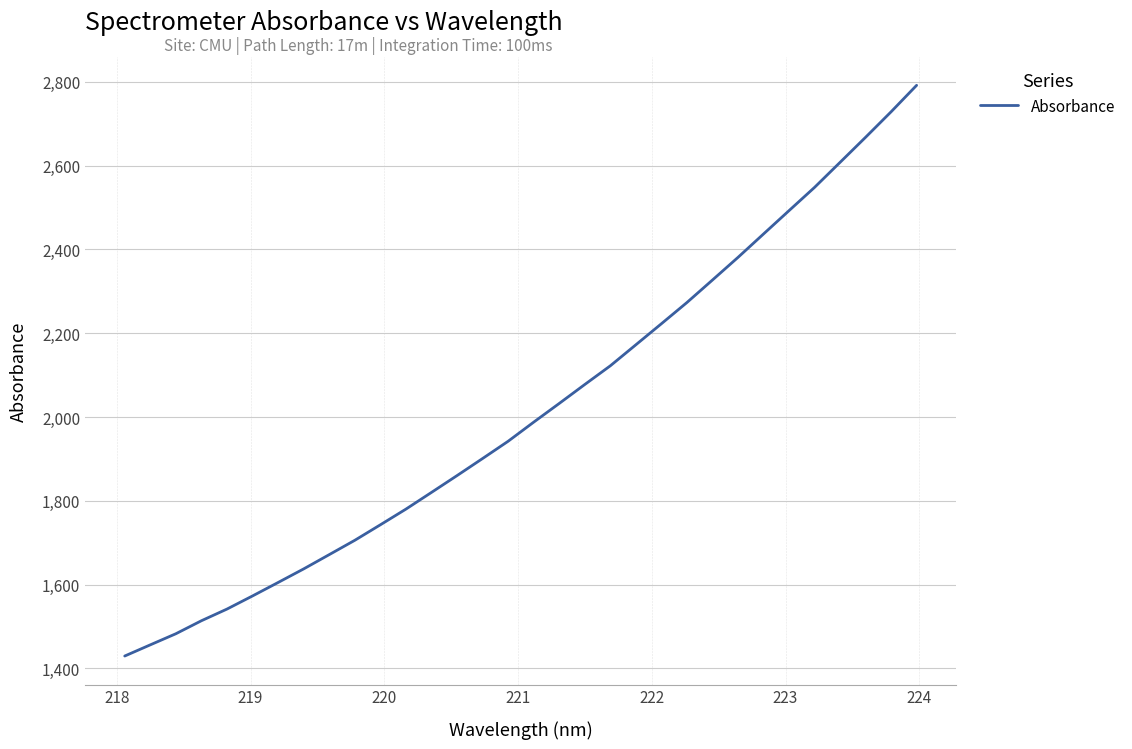

Reading left to right, what are all the values shown in this chart?

1429.5	1456.2	1482.7	1513.8	1541.6	1573.0	1605.1	1637.5	1671.6	1705.8	1742.8	1780.2	1820.1	1860.2	1900.9	1942.2	1987.7	2032.4	2077.6	2122.2	2172.4	2222.6	2273.2	2326.9	2380.9	2436.8	2492.5	2548.0	2607.8	2667.6	2728.4	2791.6